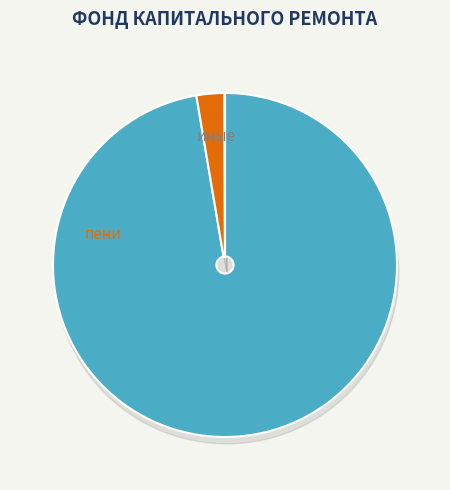

Which slice is the largest?

за счет минимального взноса